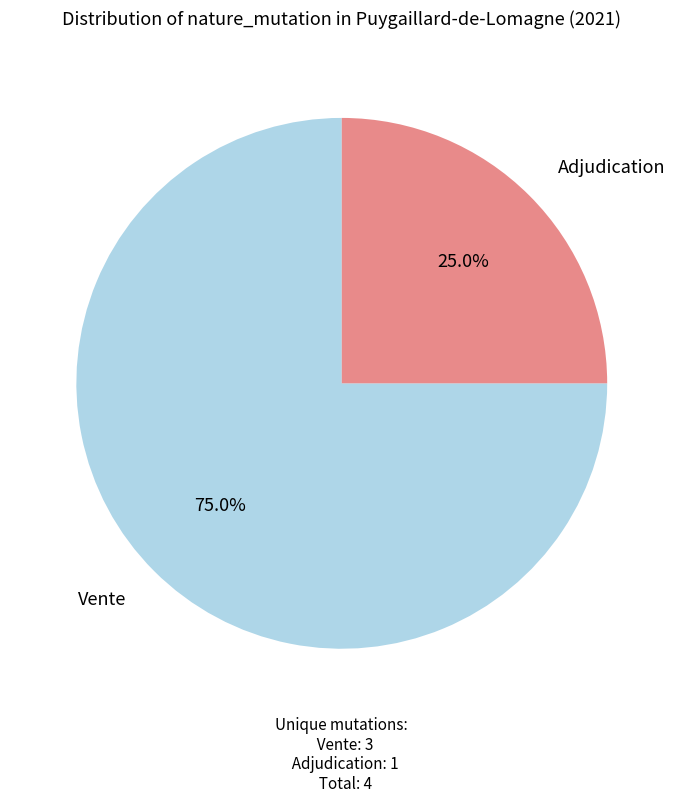

True or false: Vente accounts for 83% of the total.

False